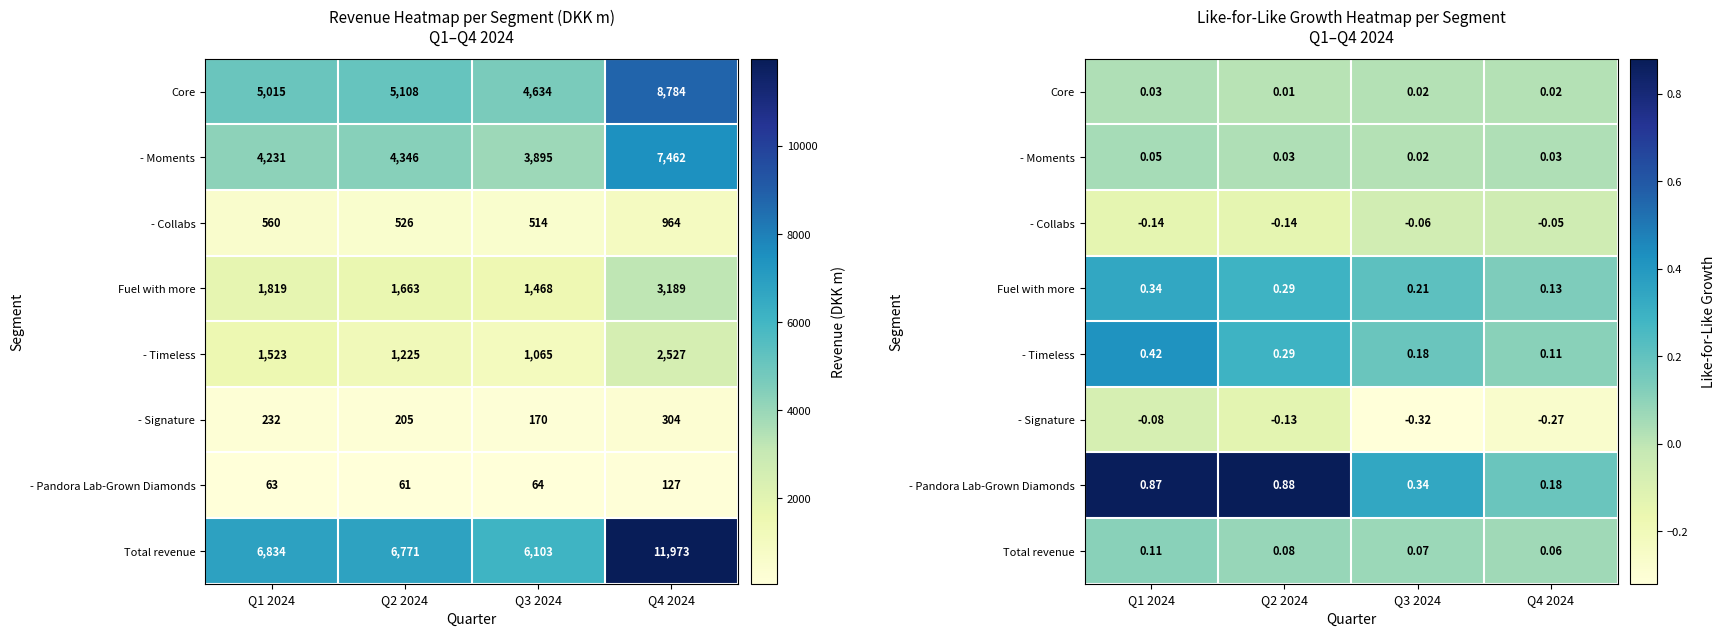

At Q2 2024, list the series in order from largest to smallest.

- Pandora Lab-Grown Diamonds, Fuel with more, - Timeless, Total revenue, - Moments, Core, - Signature, - Collabs